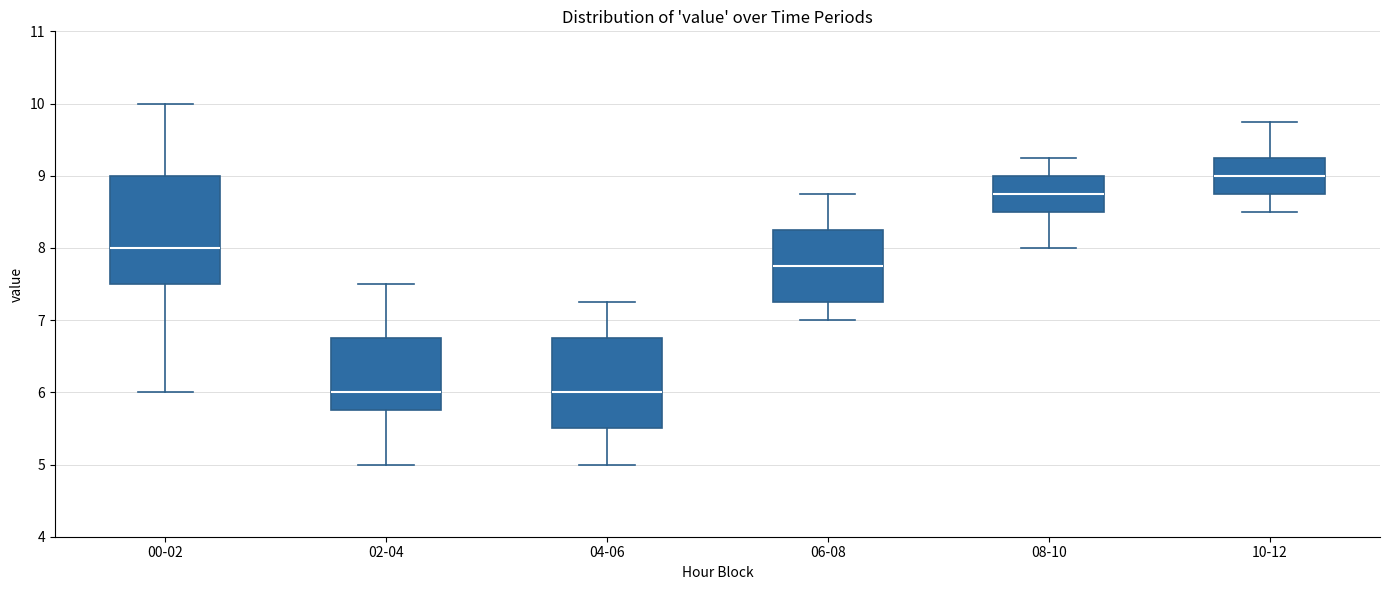

Reading left to right, transcribe this box plot: for each box, give where its median line is, the range the box spans, and where its two whiskers end, as read against the y-axis. The values are not printed on the chart, so give them approximately, as read against the axis.

00-02: median 8.0, box 7.5 to 9.0, whiskers 6.0 to 10.0
02-04: median 6.0, box 5.8 to 6.8, whiskers 5.0 to 7.5
04-06: median 6.0, box 5.5 to 6.8, whiskers 5.0 to 7.3
06-08: median 7.8, box 7.3 to 8.3, whiskers 7.0 to 8.8
08-10: median 8.8, box 8.5 to 9.0, whiskers 8.0 to 9.3
10-12: median 9.0, box 8.8 to 9.3, whiskers 8.5 to 9.8